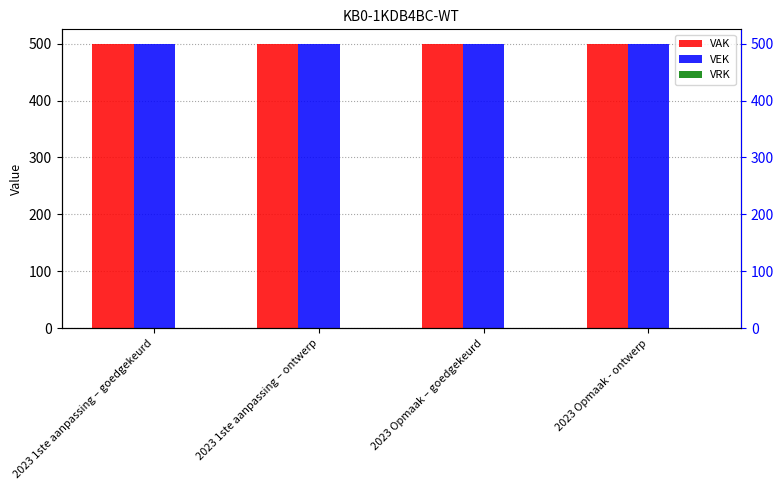

What position from the left is 2023 Opmaak - ontwerp?

4